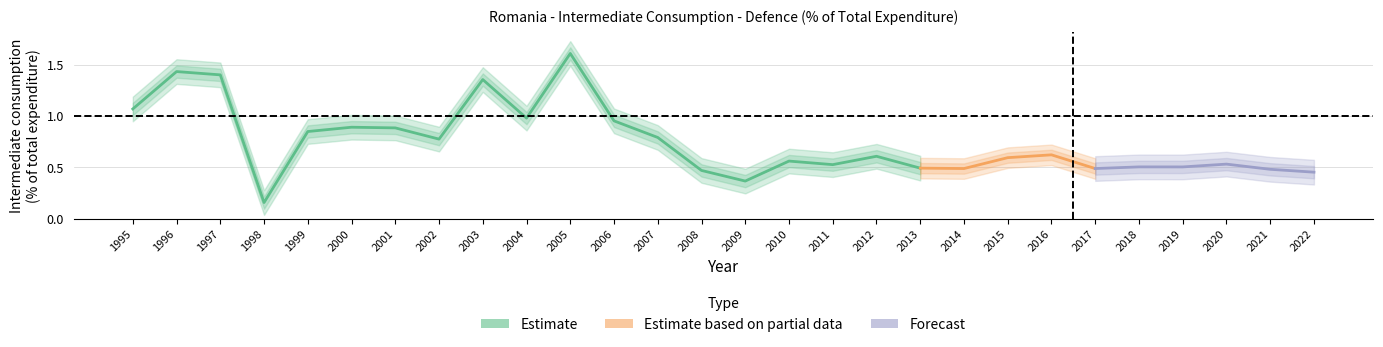

Reading left to right, what are all the values shown in this chart?

1.1	1.4	1.4	0.2	0.8	0.9	0.9	0.8	1.4	1.0	1.6	1.0	0.8	0.5	0.4	0.6	0.5	0.6	0.5	0.5	0.6	0.6	0.5	0.5	0.5	0.5	0.5	0.5